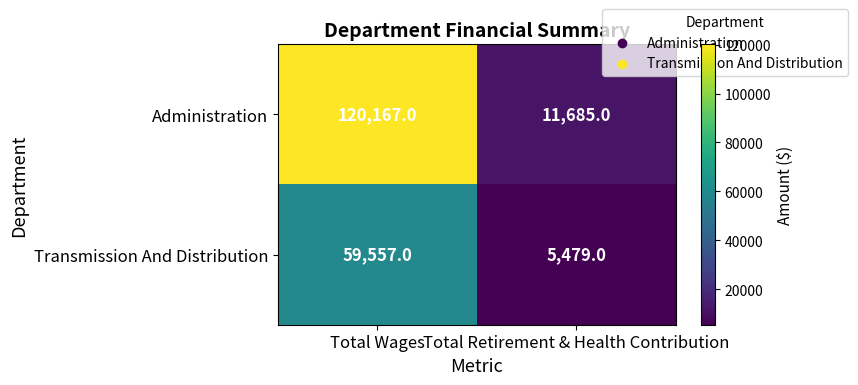

What is the total value across all series at Total Wages?

179724